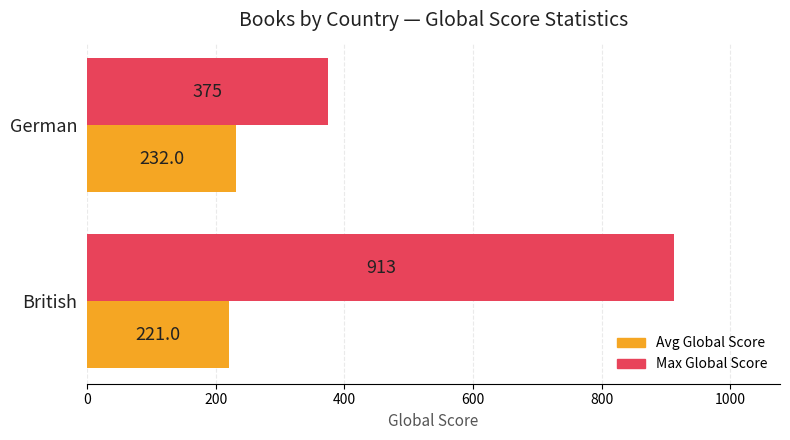

The Max Global Score series shows 198.9 at German. True or false?

False